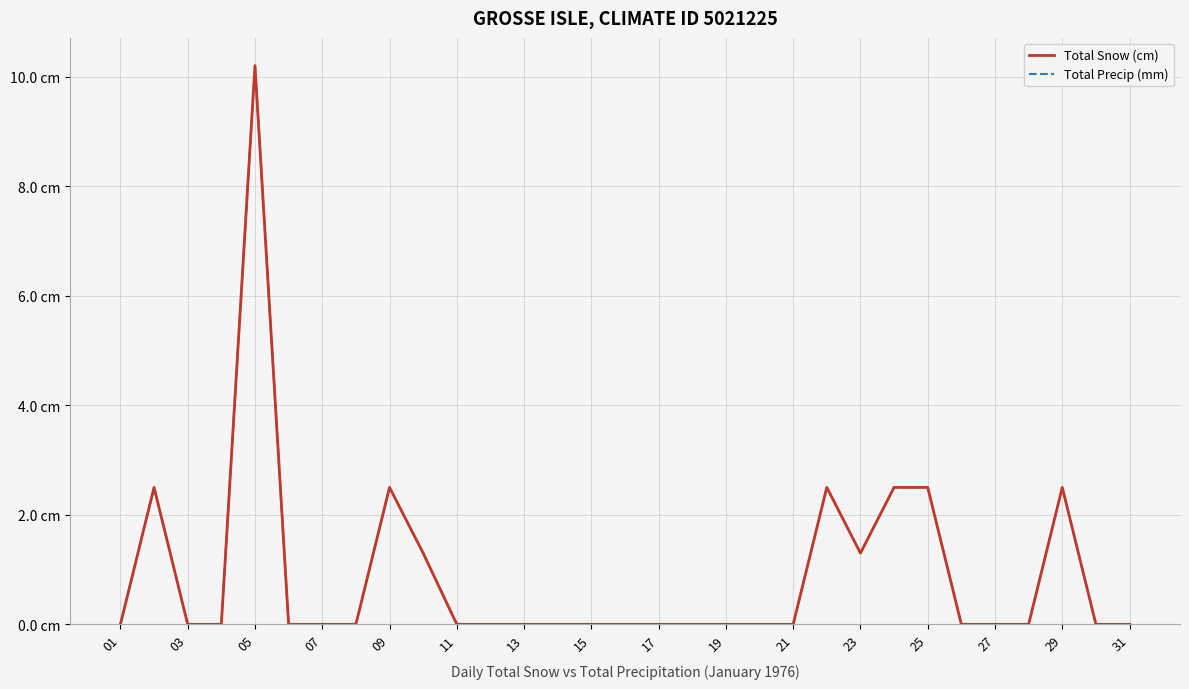

Which series has the widest spread of values?

Total Snow (cm)